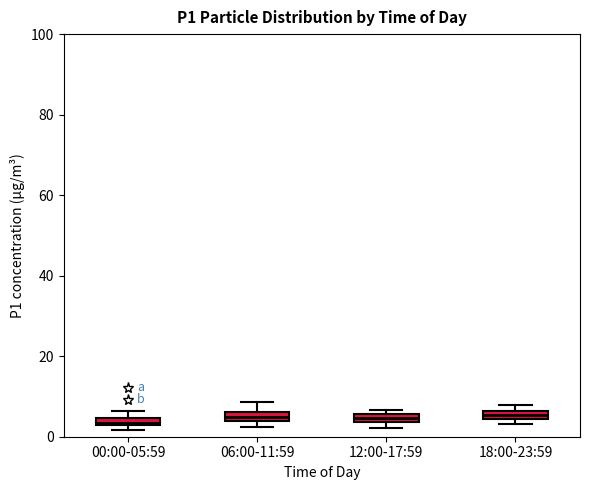

Where is the lower edge of the box for 12:00-17:59 on the y-axis? The values are not printed on the chart, so give them approximately, as read against the axis.

4